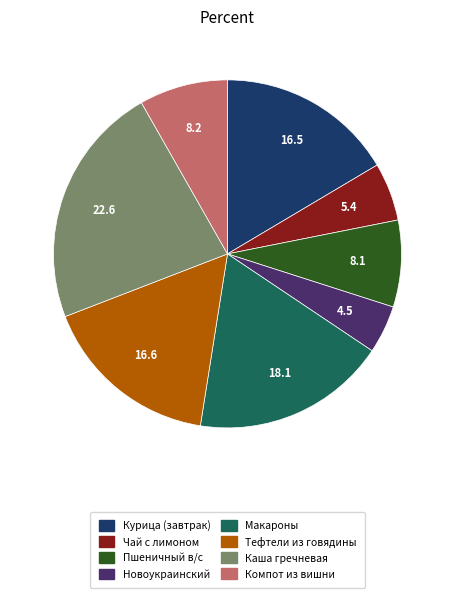

Which has a higher value, Новоукраинский or Каша гречневая?

Каша гречневая